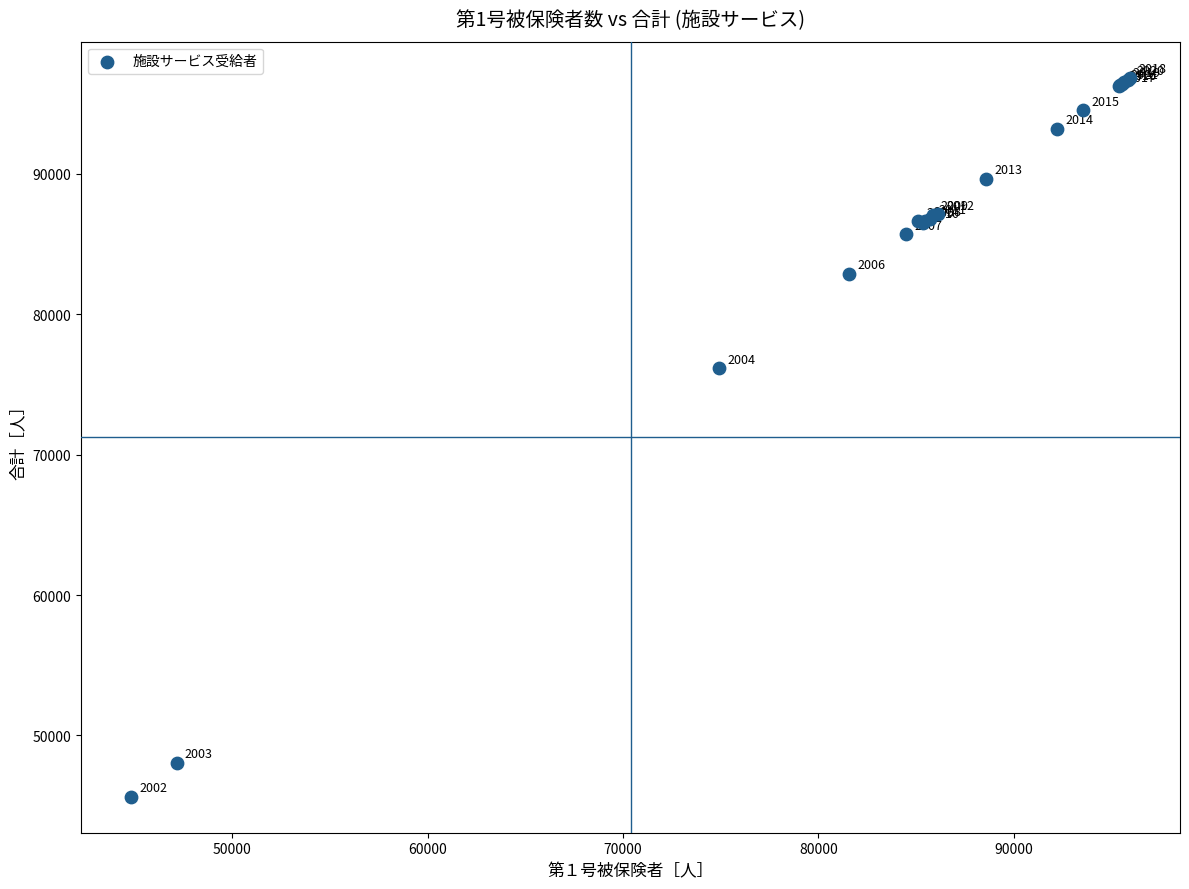

What Y value in the scatter plot is closest to 71244?

76139